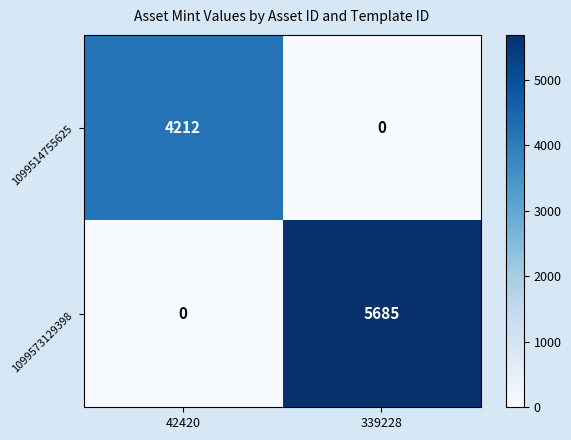

Reading right to left, transcribe all the data shown in this chart.

1099514755625: 0	4212
1099573129398: 5685	0